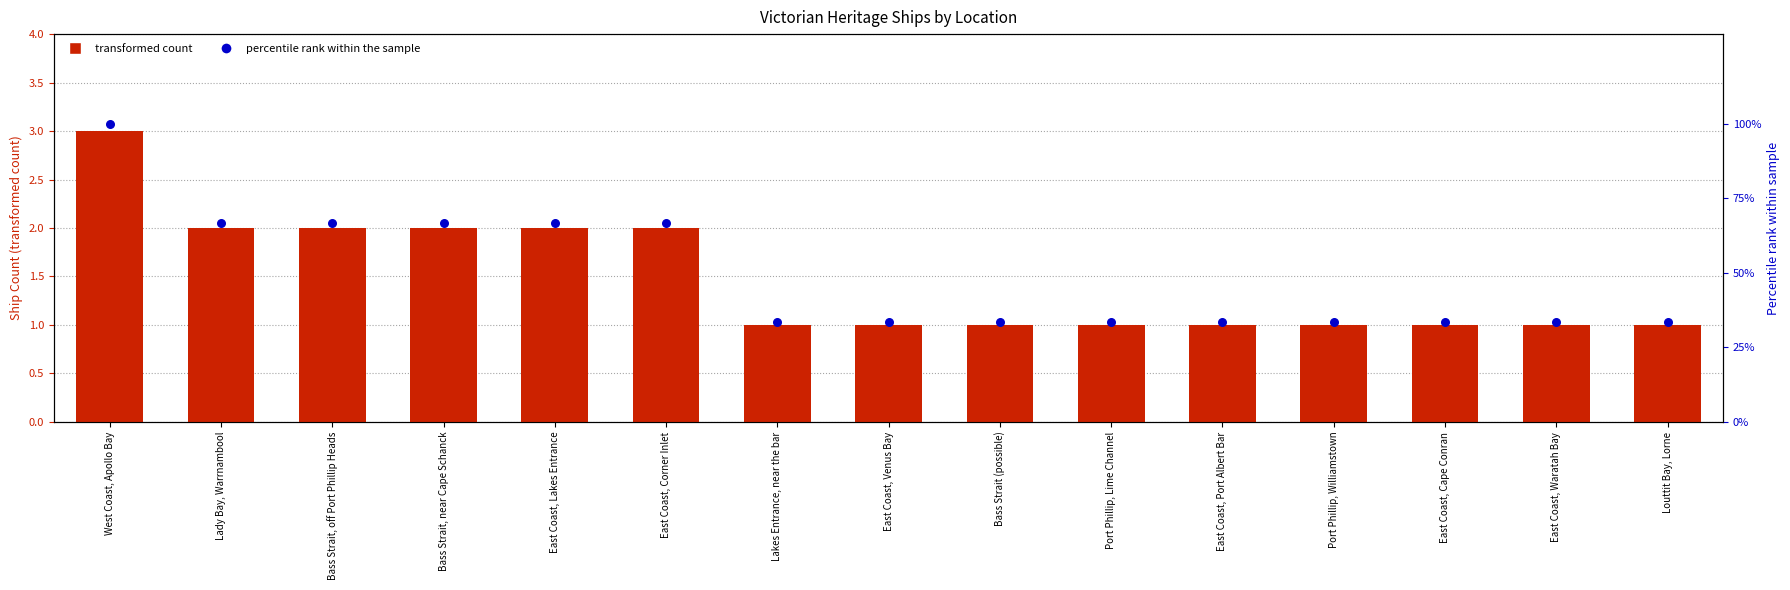

At which category is the sum across all series the highest?

West Coast, Apollo Bay